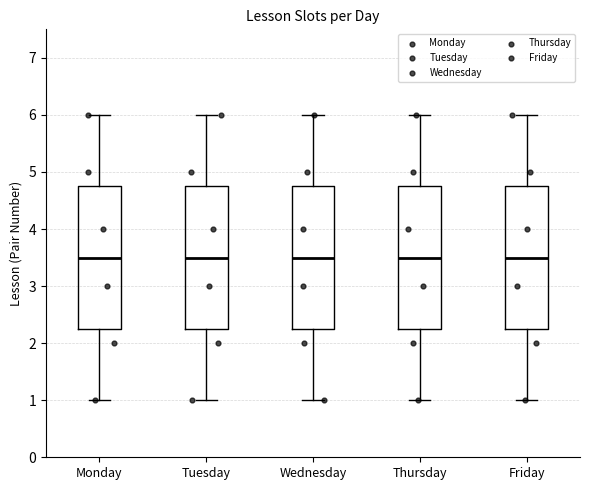

Where is the upper edge of the box for Friday on the y-axis? The values are not printed on the chart, so give them approximately, as read against the axis.

4.8